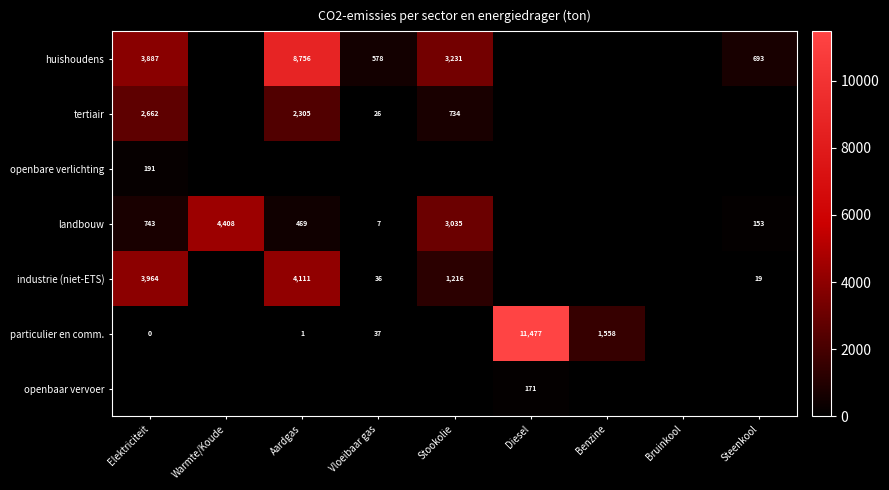

Is it true that landbouw equals 0.0 at Diesel?

True